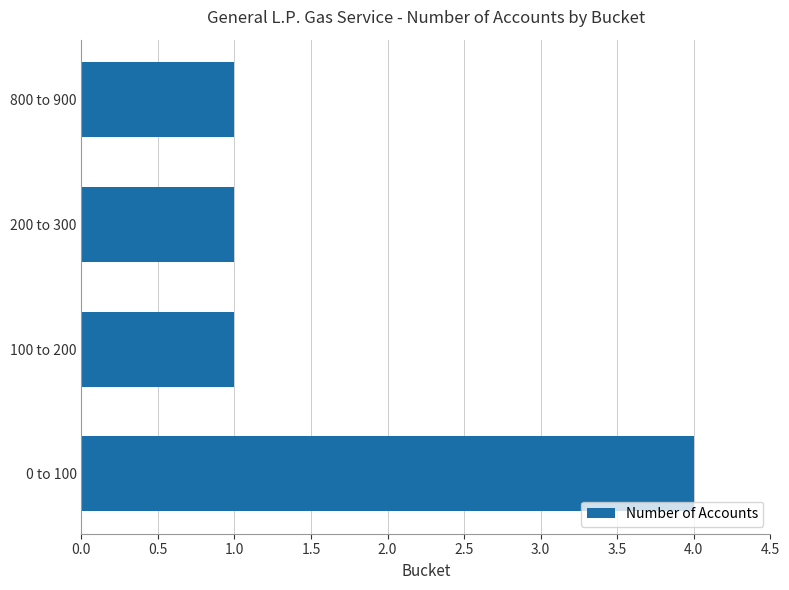

Reading bottom to top, transcribe all the data shown in this chart.

4	1	1	1